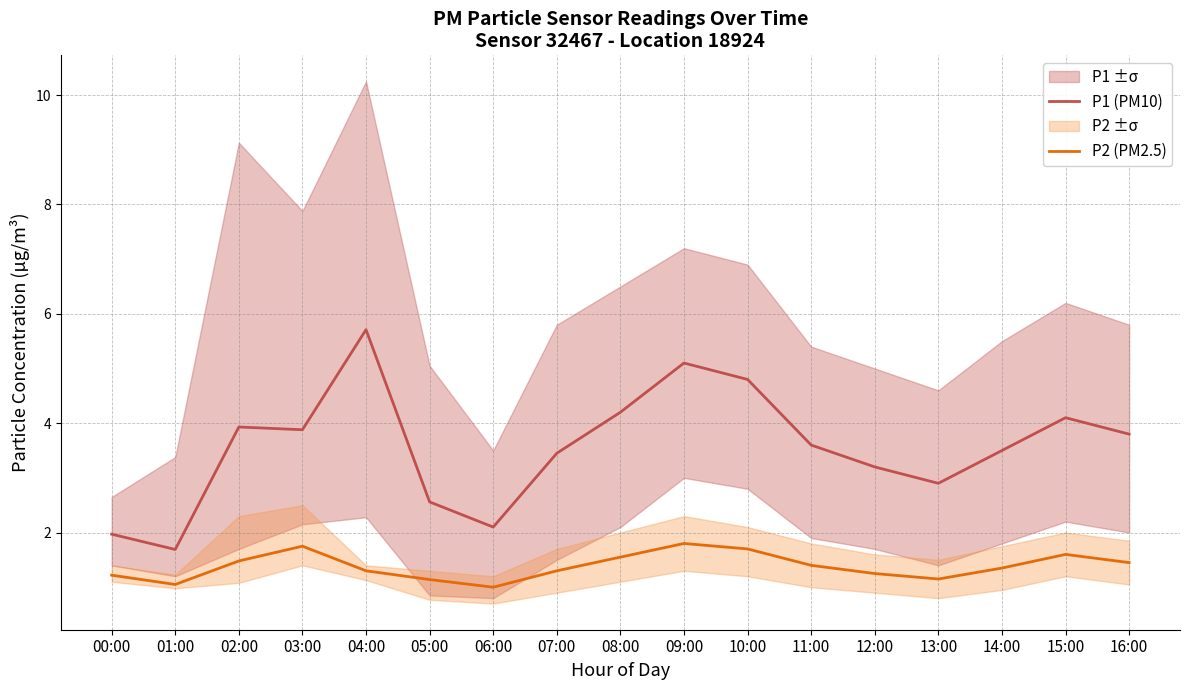

What is the average value of the P2 (PM2.5) series?

1.4